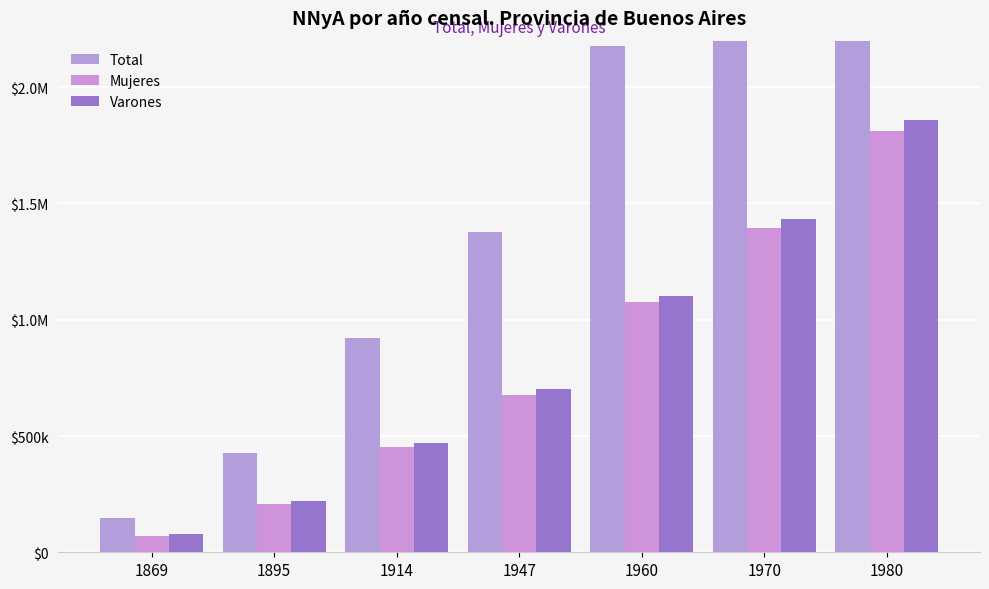

Reading left to right, what are all the values shown in this chart?

Total: 1869=148191	1895=427788	1914=922742	1947=1378007	1960=2176543	1970=2830367	1980=3669302
Mujeres: 1869=71257	1895=208209	1914=452784	1947=675738	1960=1074447	1970=1396252	1980=1811289
Varones: 1869=76934	1895=219579	1914=469958	1947=702269	1960=1102096	1970=1434115	1980=1858013